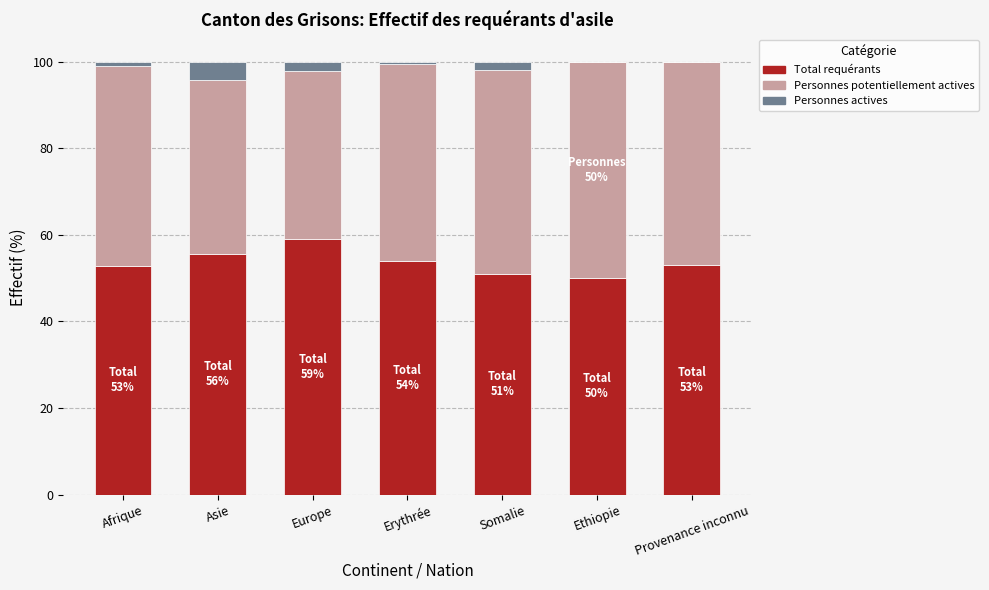

Where does the Total requérants series first go above 52?

Afrique